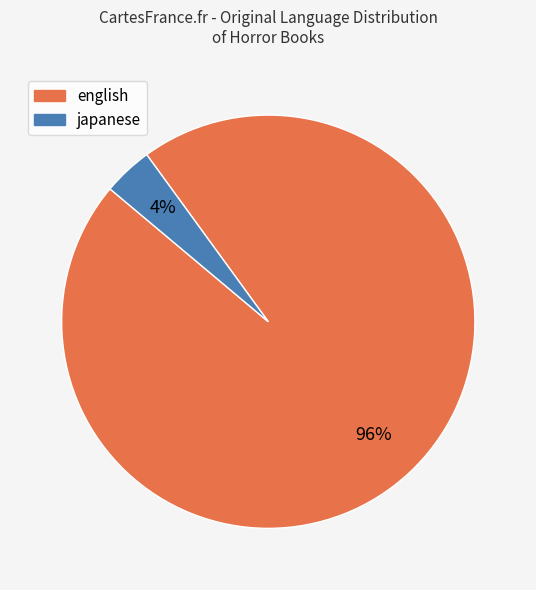

Which category has the biggest portion of the pie?

english